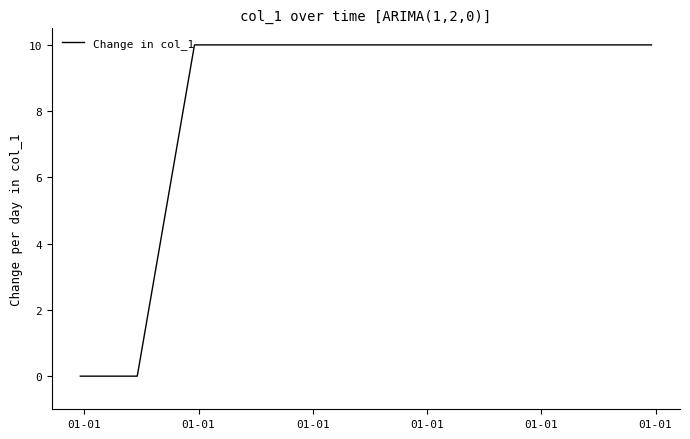

What is the difference between the maximum and minimum values?

10